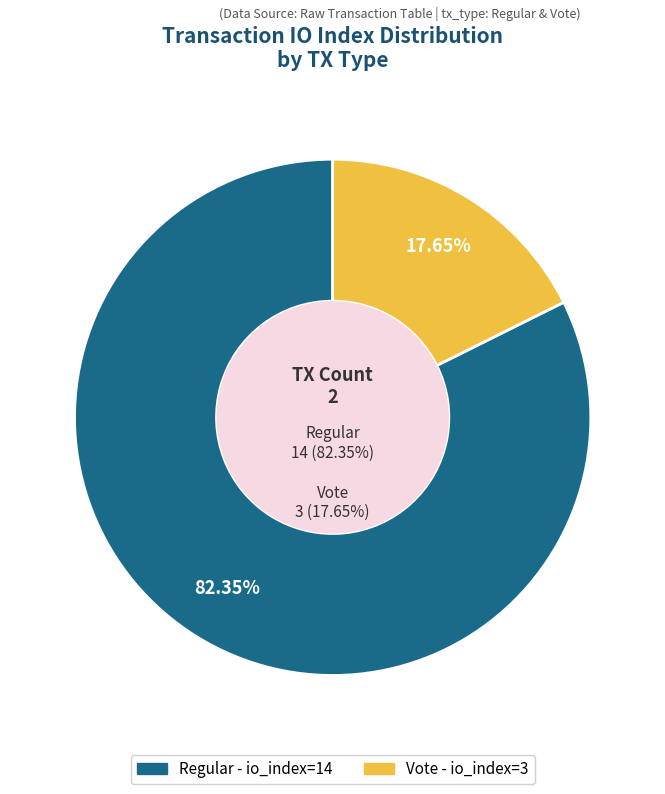

How many segments does this pie chart have?

2